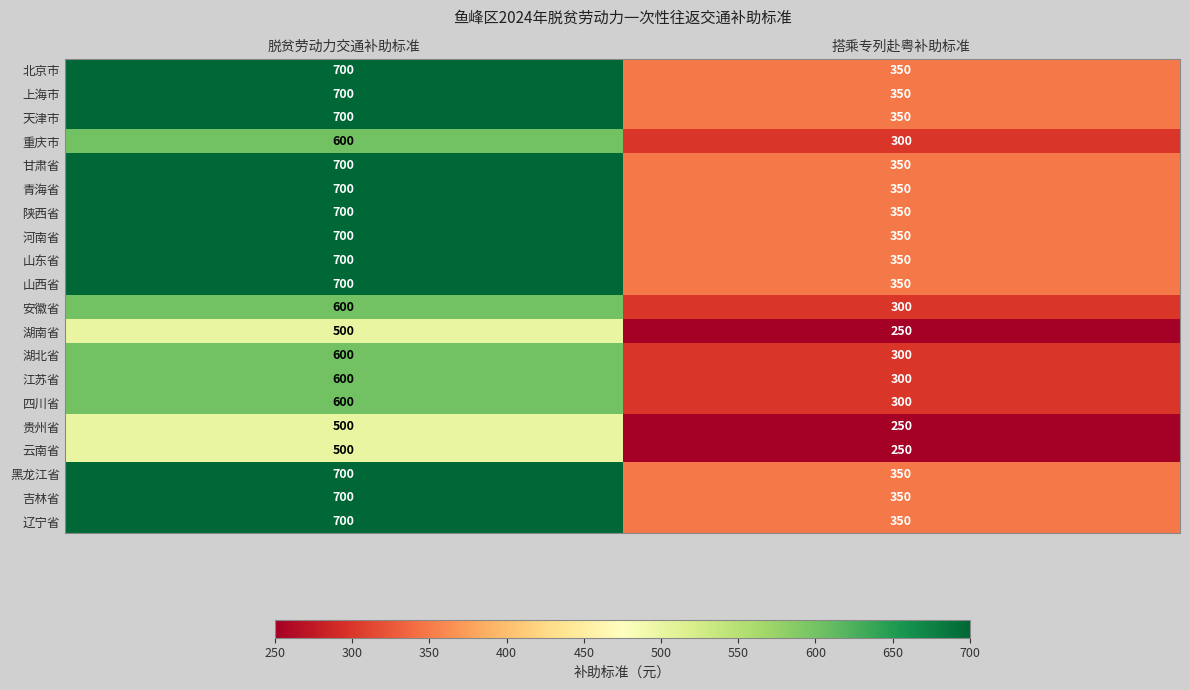

Which category has the lowest value across all series?

搭乘专列赴粤补助标准